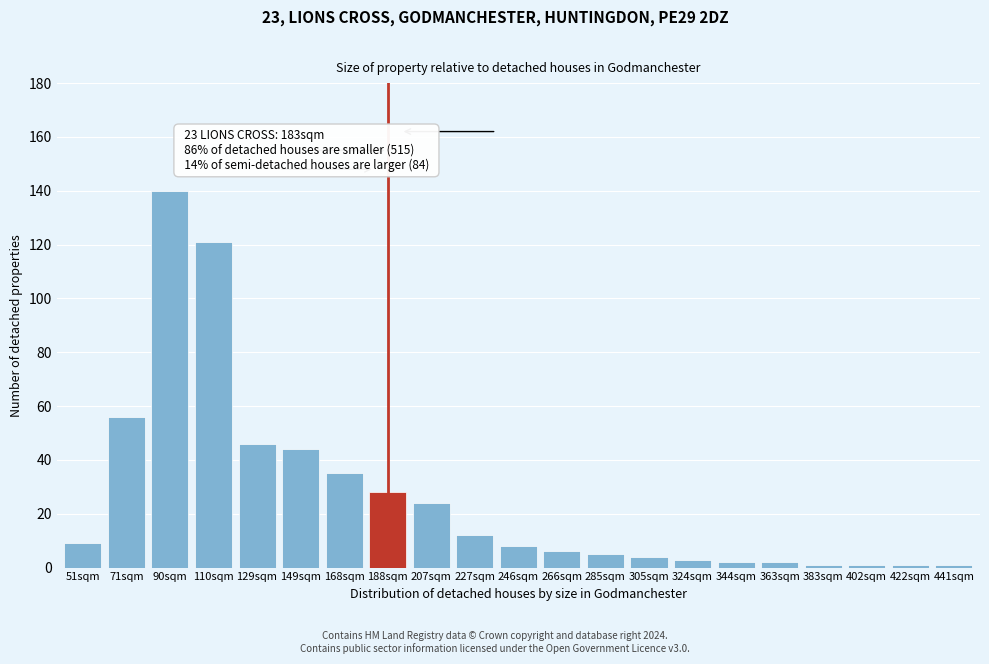

Reading left to right, what are all the values shown in this chart?

51sqm=9	71sqm=56	90sqm=140	110sqm=121	129sqm=46	149sqm=44	168sqm=35	188sqm=28	207sqm=24	227sqm=12	246sqm=8	266sqm=6	285sqm=5	305sqm=4	324sqm=3	344sqm=2	363sqm=2	383sqm=1	402sqm=1	422sqm=1	441sqm=1